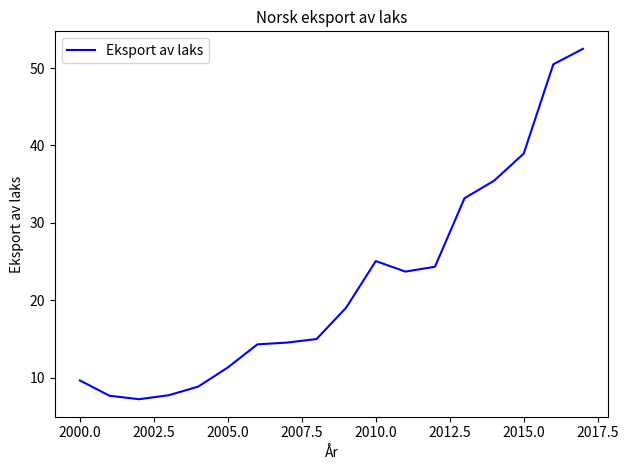

What is the difference between the maximum and minimum values?

45.3